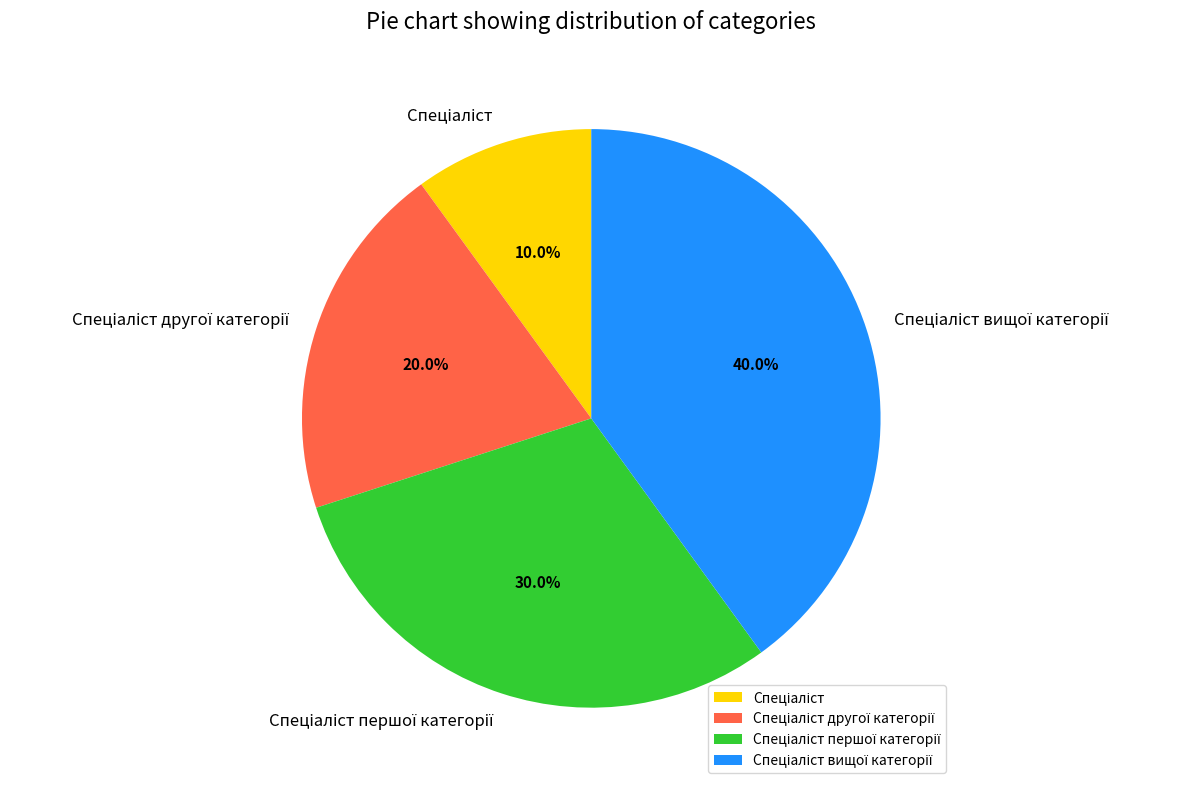

Is there a majority slice in this chart?

No